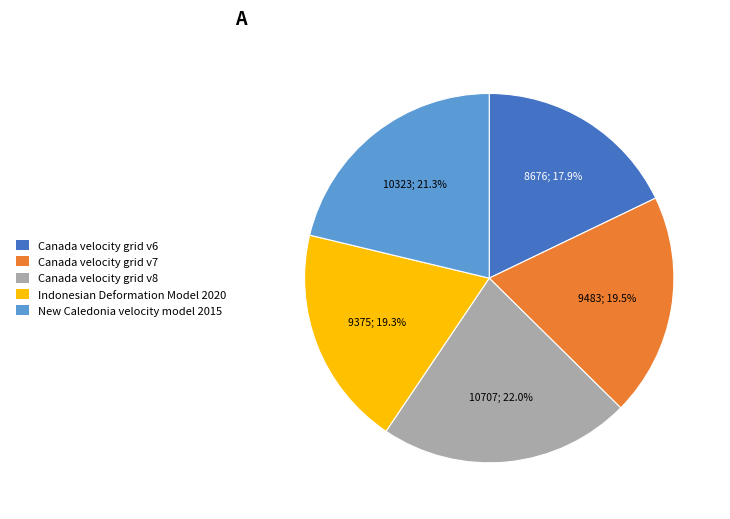

Count the number of slices in the pie.

5